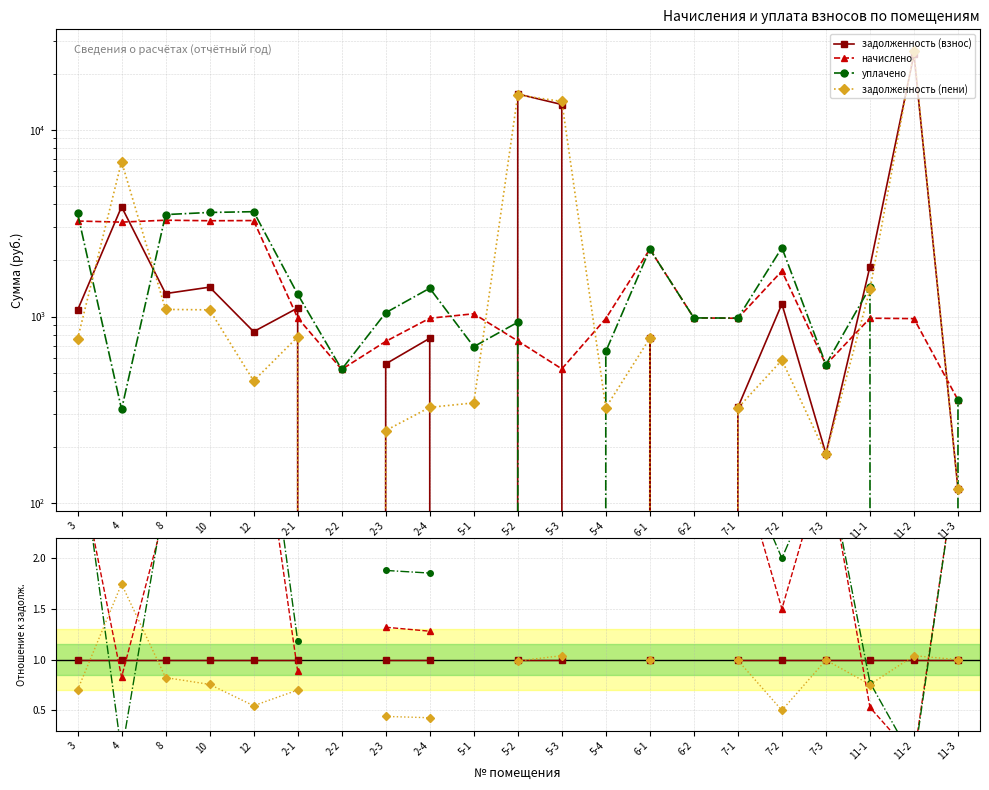

What position from the left is 8?

3